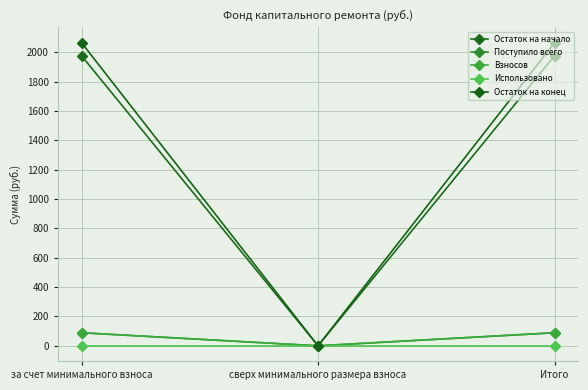

Is this an area chart (filled region under the line)?

No